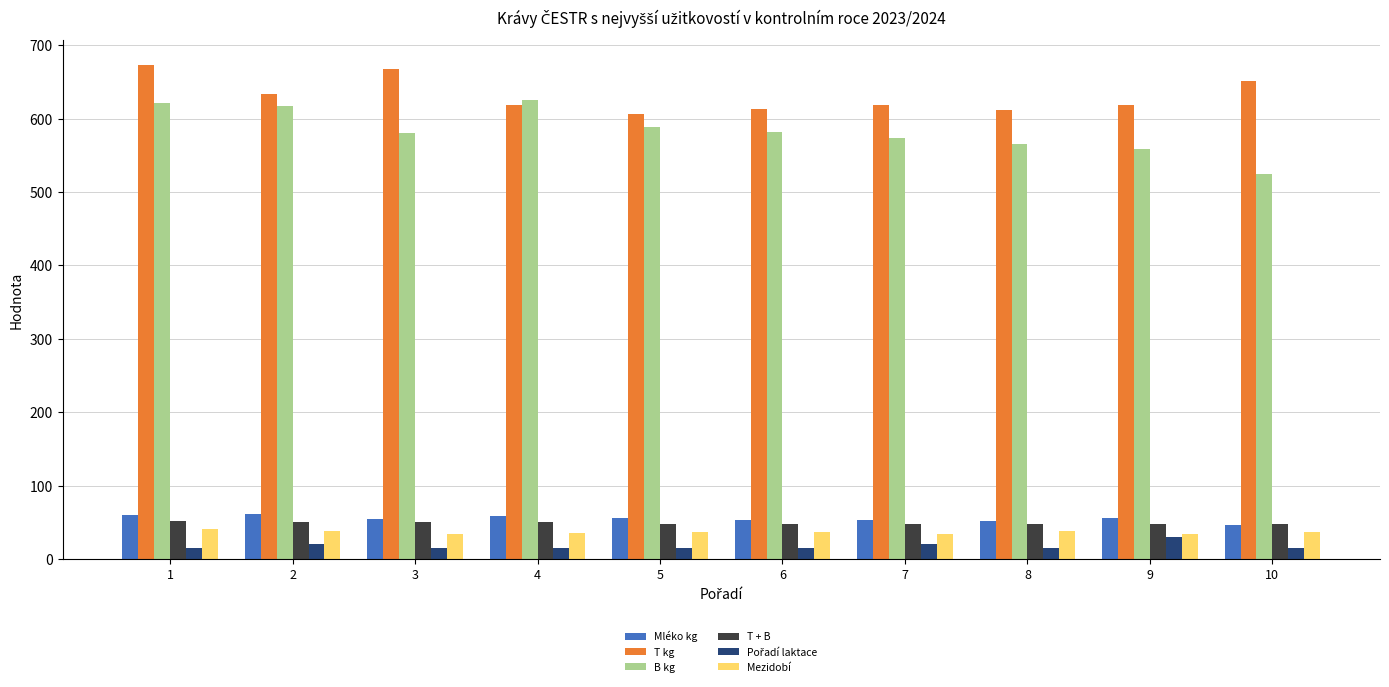

What is the maximum value shown in the chart?

673.0